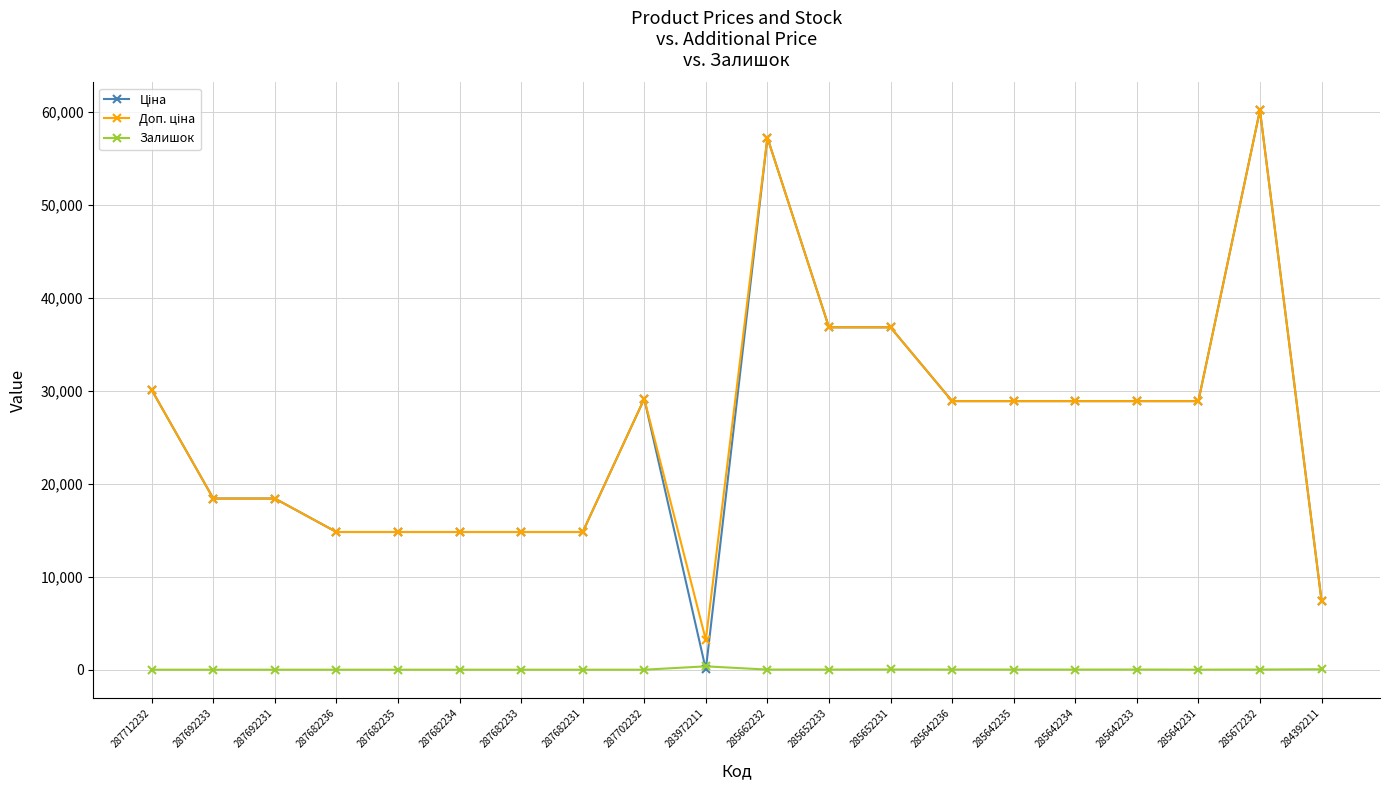

How many lines are shown in the chart?

3